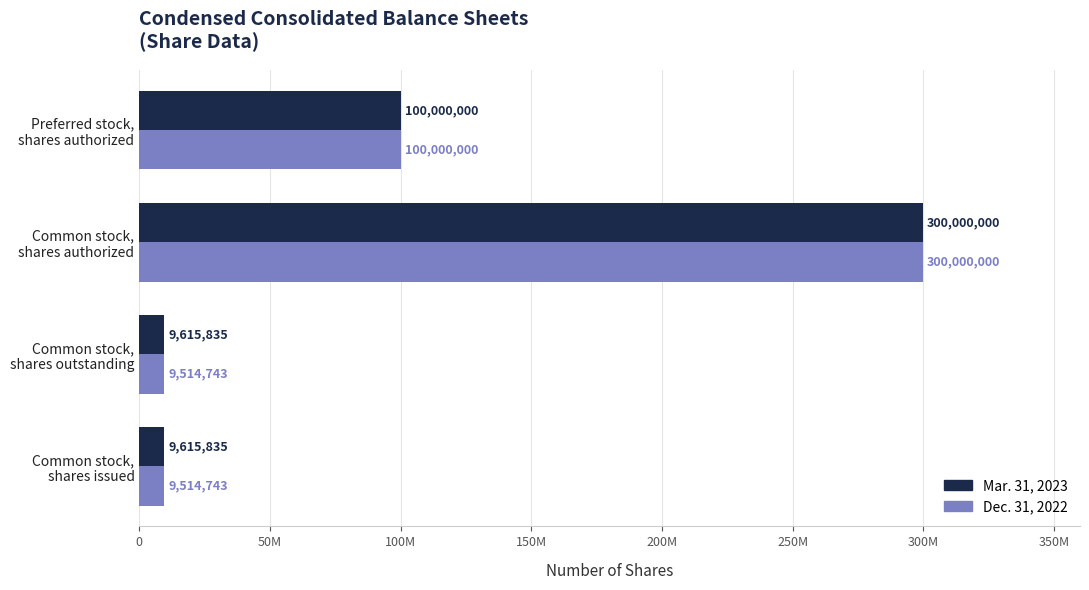

Which series has the widest spread of values?

Dec. 31, 2022